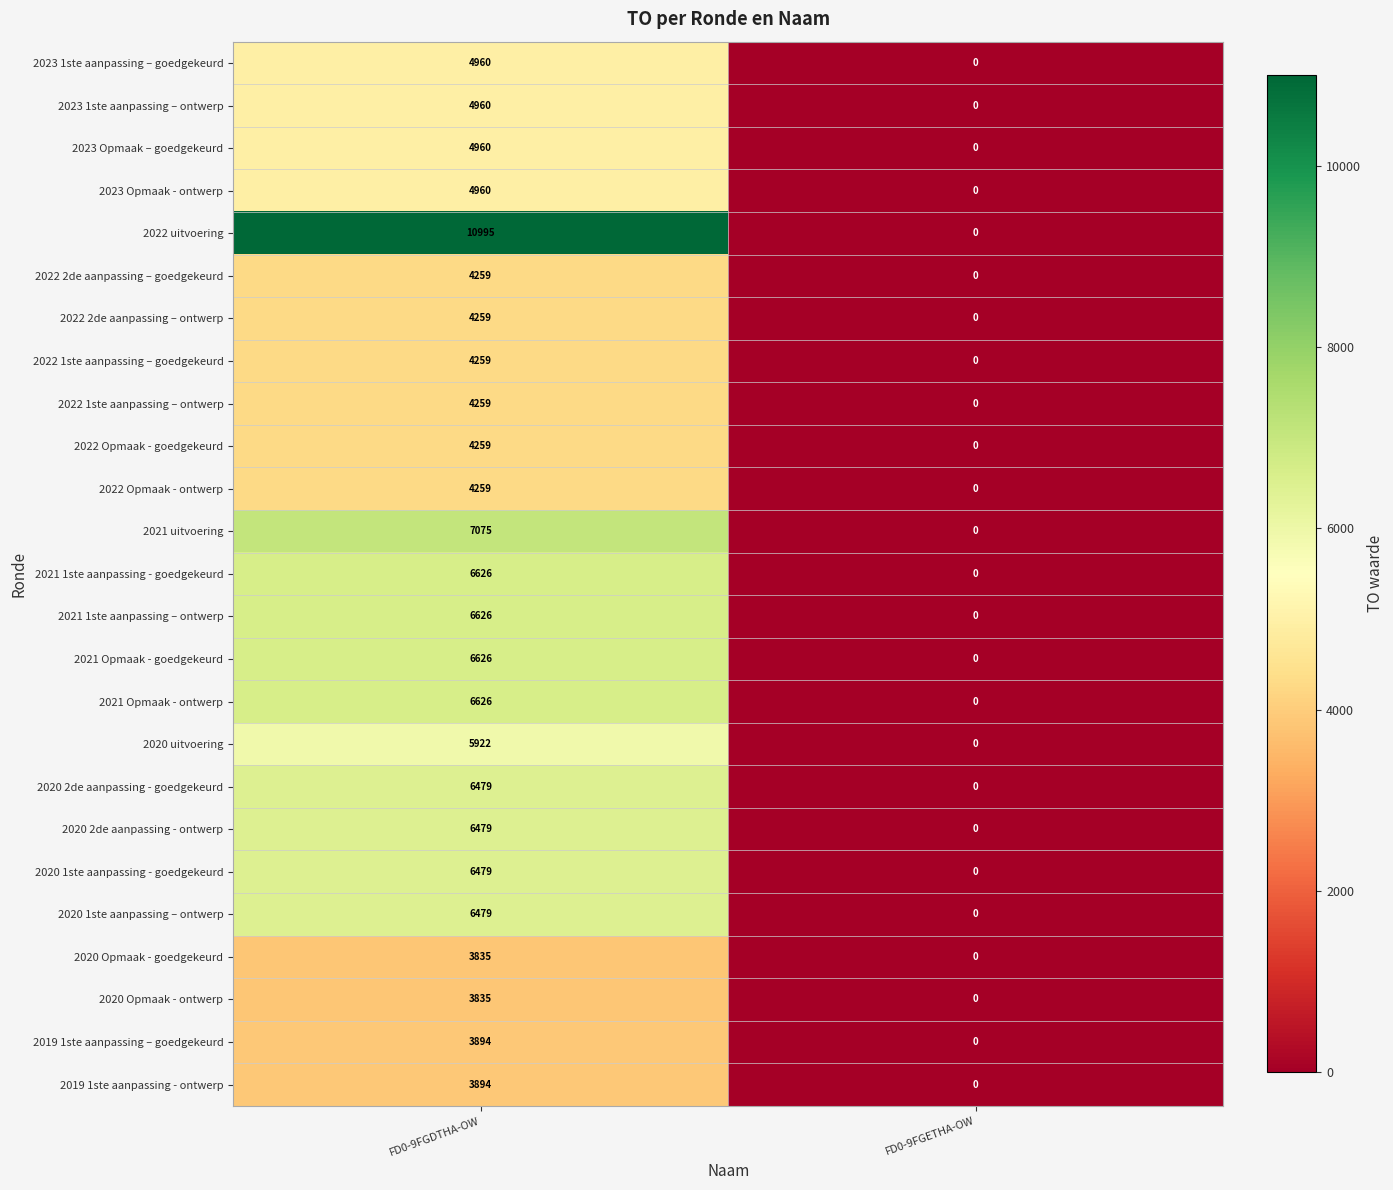

What is the highest value of the 2020 2de aanpassing - ontwerp series?

6479